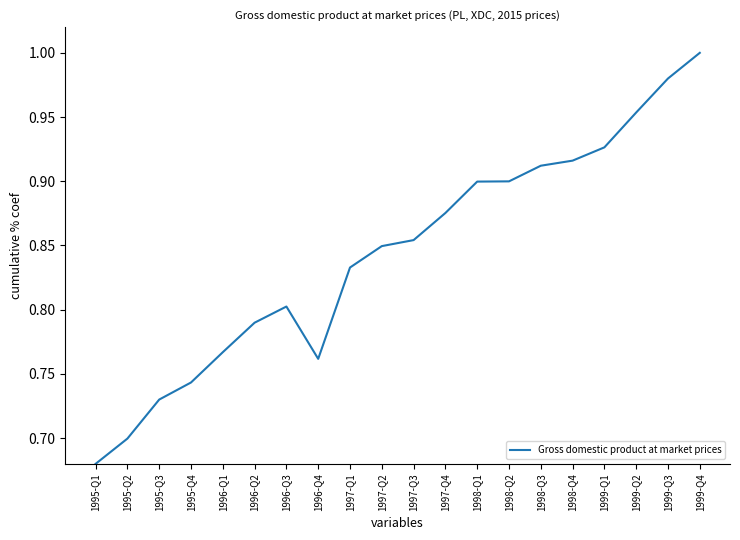

What is the difference between the maximum and minimum values?

0.3